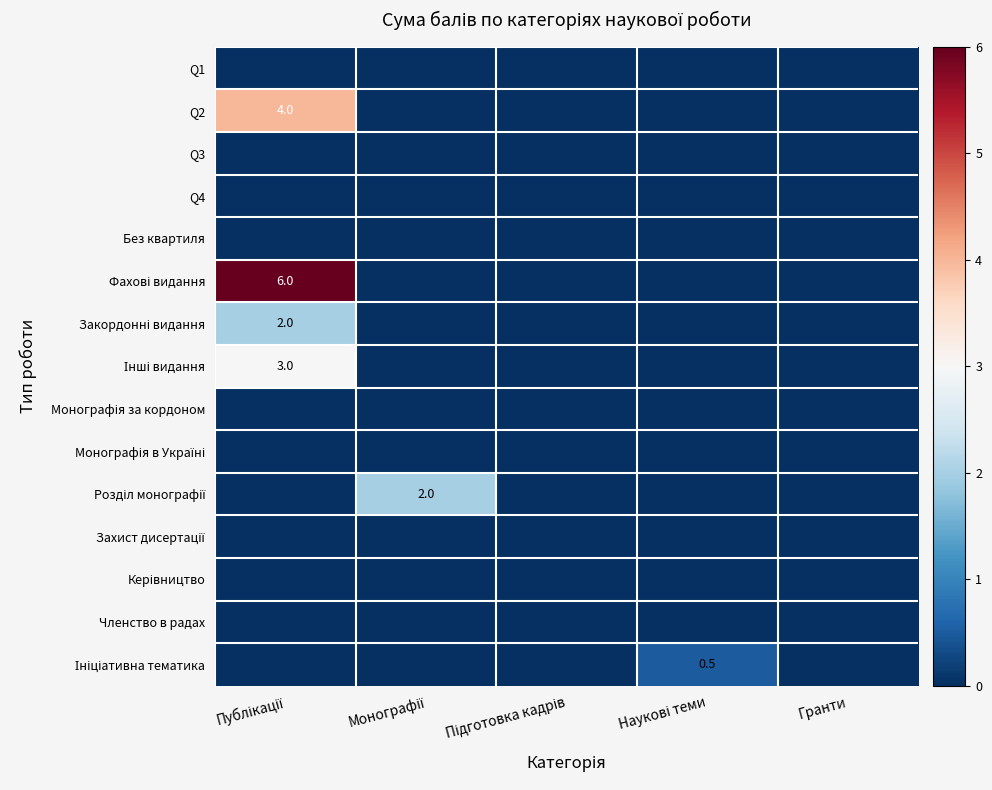

Which series has the largest range (max minus min)?

Фахові видання